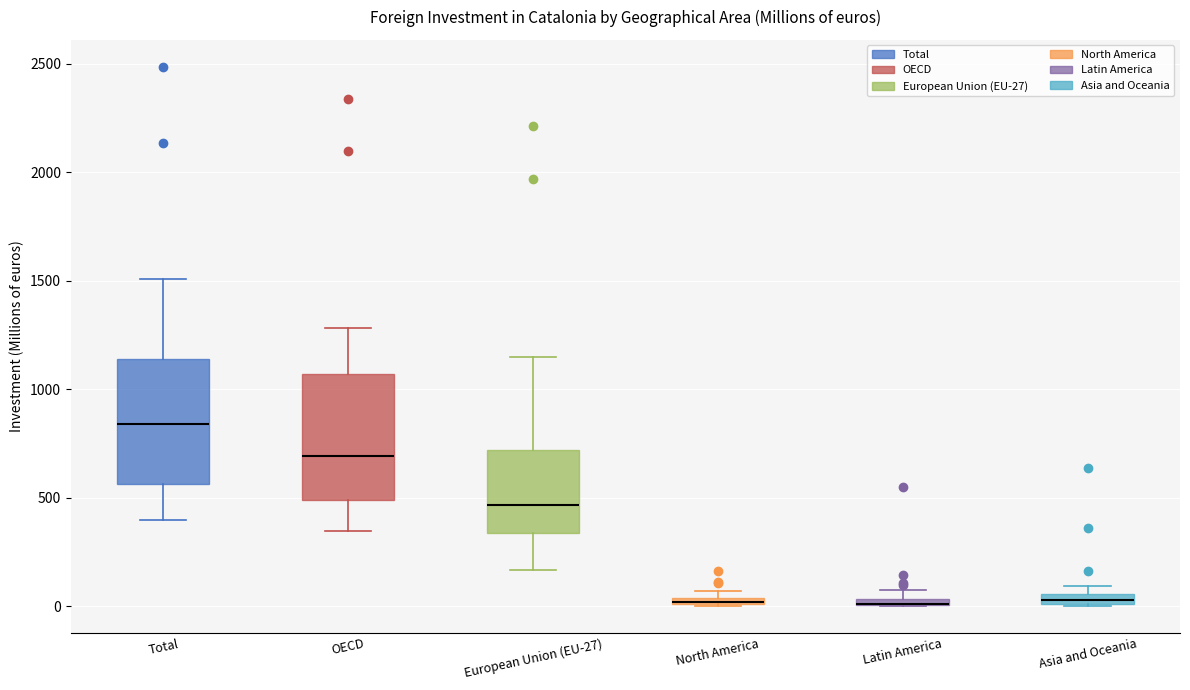

Where is the upper edge of the box for Asia and Oceania on the y-axis? The values are not printed on the chart, so give them approximately, as read against the axis.

50